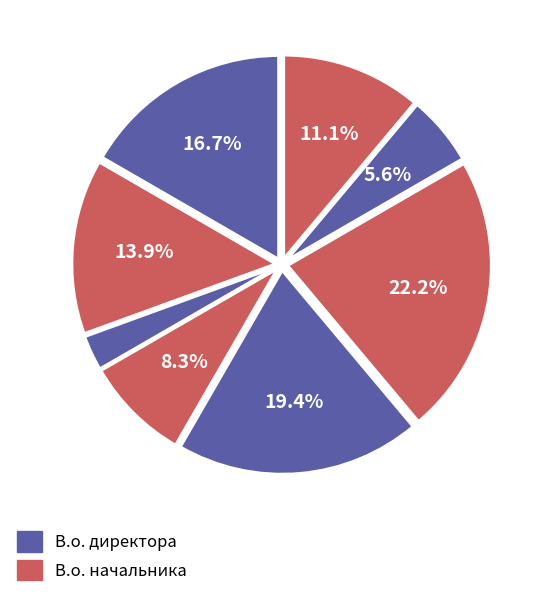

To the nearest percent, what is the average slice percentage?

12%